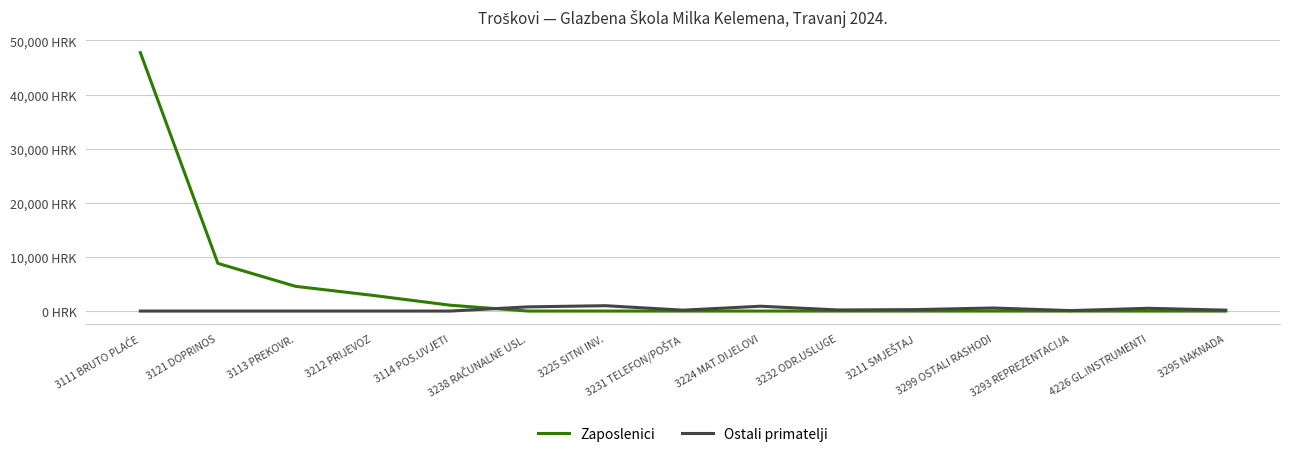

List the series in order of their overall mean, lowest first.

Ostali primatelji, Zaposlenici